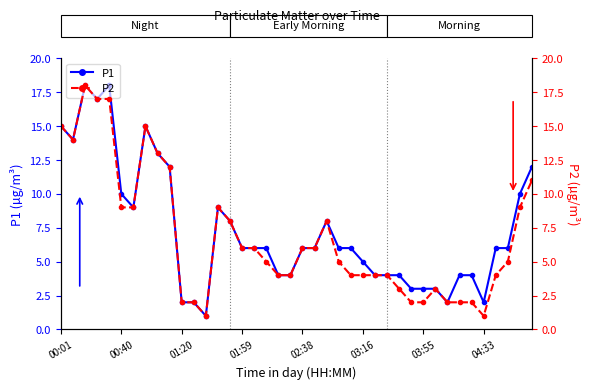

Reading left to right, list all the values displayed in this chart.

P1: 15	14	18	17	18	10	9	15	13	12	2	2	1	9	8	6	6	6	4	4	6	6	8	6	6	5	4	4	4	3	3	3	2	4	4	2	6	6	10	12
P2: 15	14	18	17	17	9	9	15	13	12	2	2	1	9	8	6	6	5	4	4	6	6	8	5	4	4	4	4	3	2	2	3	2	2	2	1	4	5	9	11